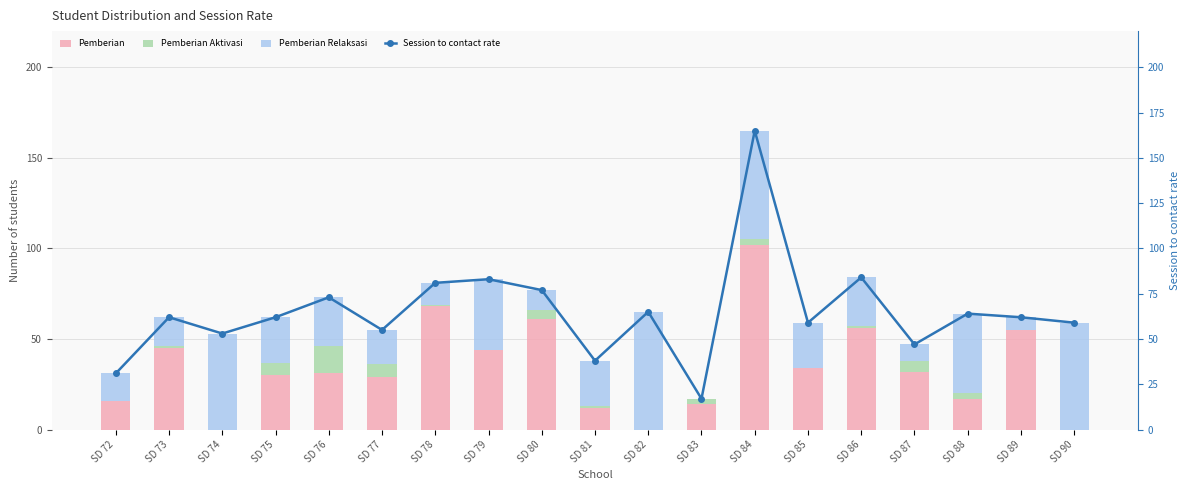

True or false: Pemberian Aktivasi has a value of -6 at SD 72.

False